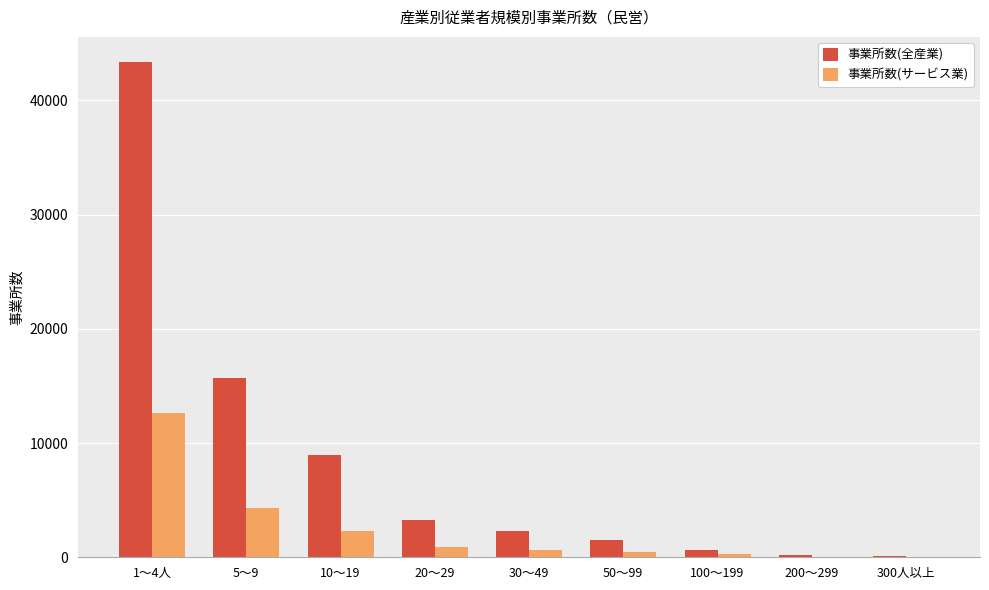

How many data points does each series have?

9